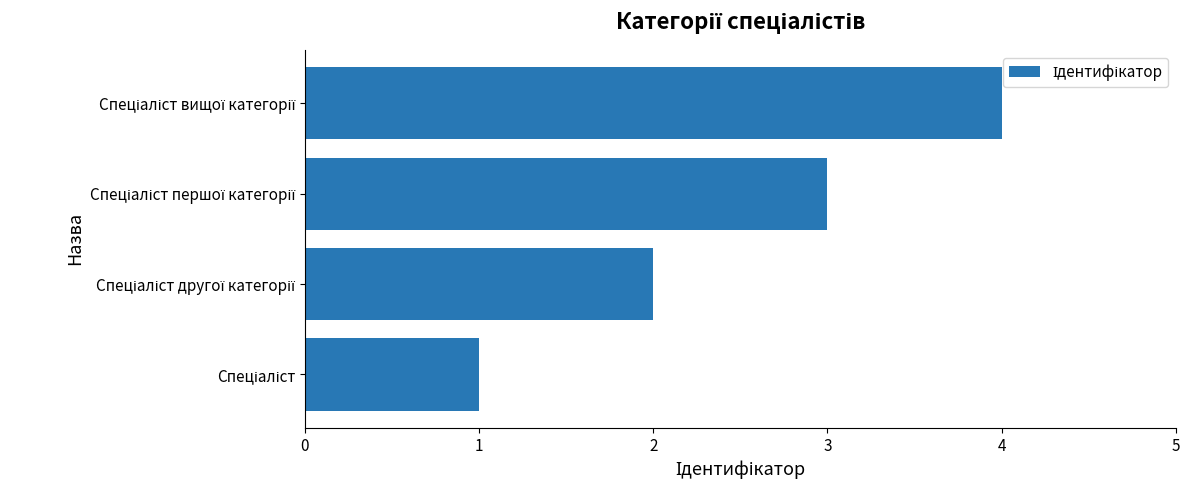

What is the greatest value displayed?

4